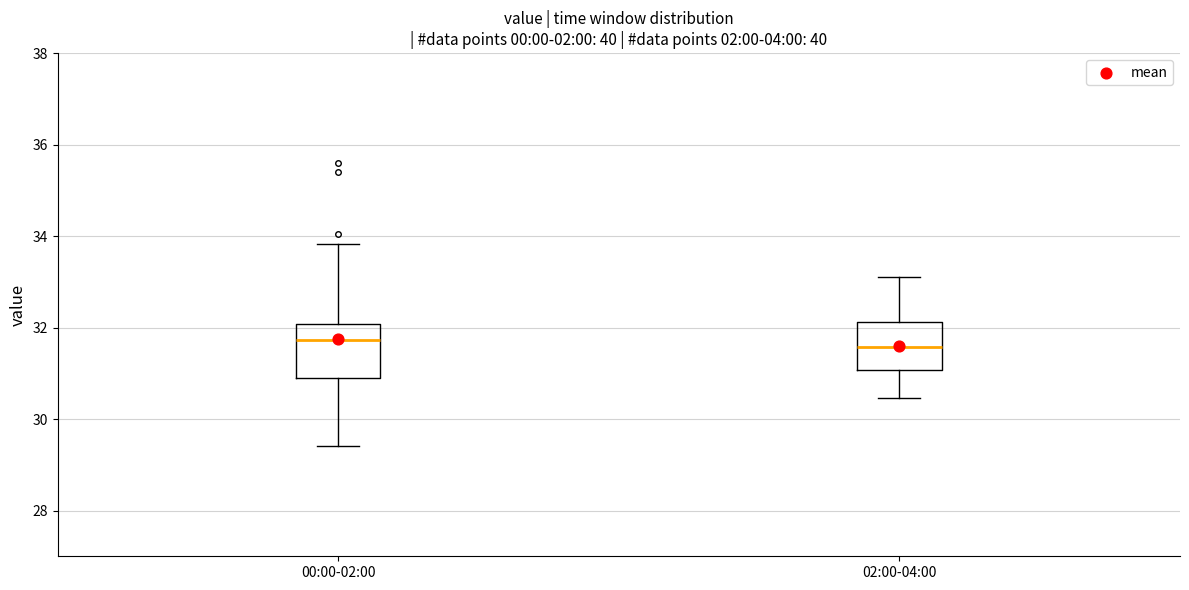

Reading left to right, read every box against the y-axis: the position of its median line, the range the box covers, and the ends of its whiskers. The values are not printed on the chart, so give them approximately, as read against the axis.

00:00-02:00: median 31.8, box 31.0 to 32.0, whiskers 29.4 to 33.8
02:00-04:00: median 31.6, box 31.0 to 32.2, whiskers 30.4 to 33.2